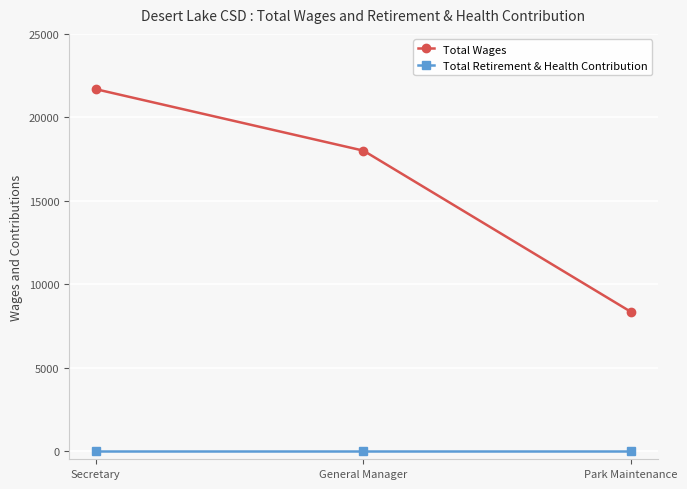

How many lines are shown in the chart?

2